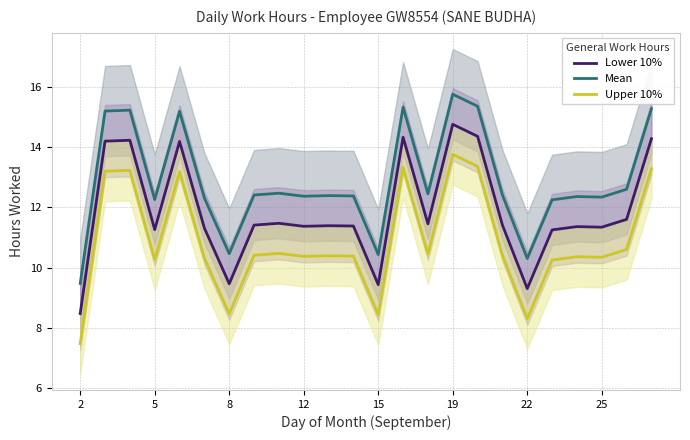

How many interior local peaks does the Lower 10% series have?

7